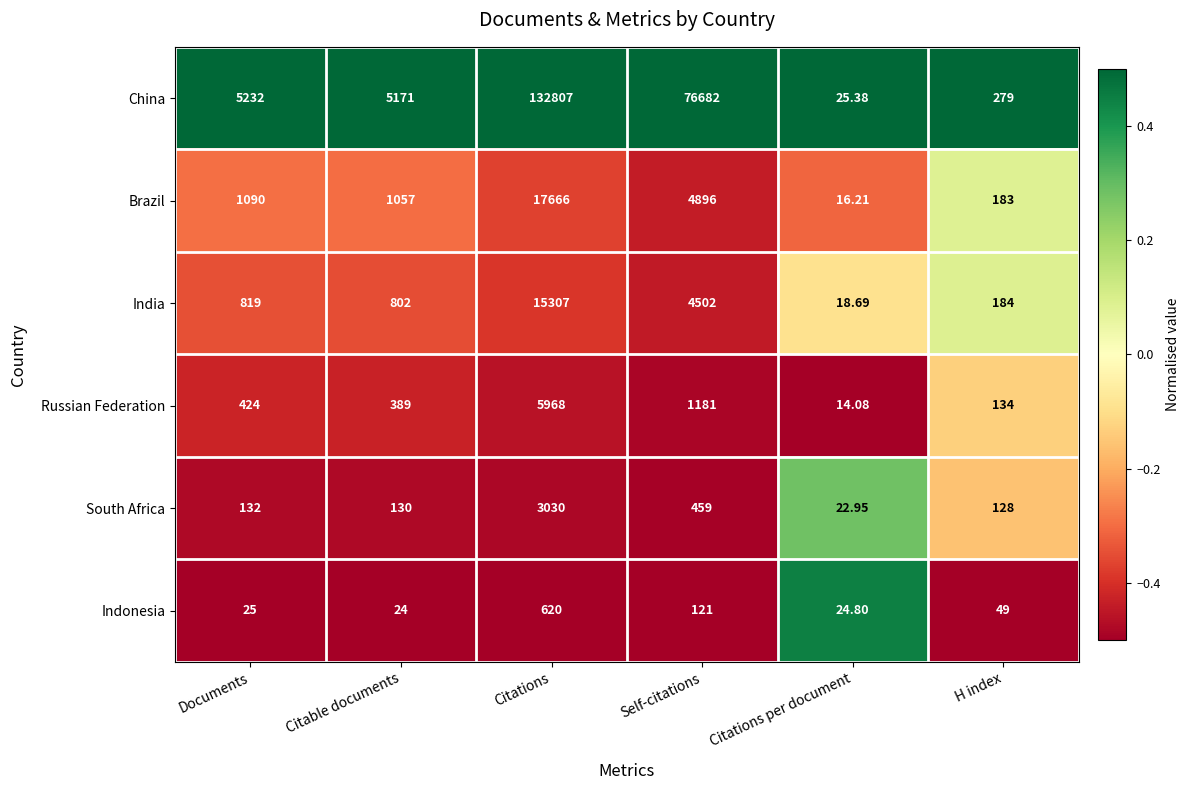

Which category has the lowest value in the Russian Federation series?

Citations per document